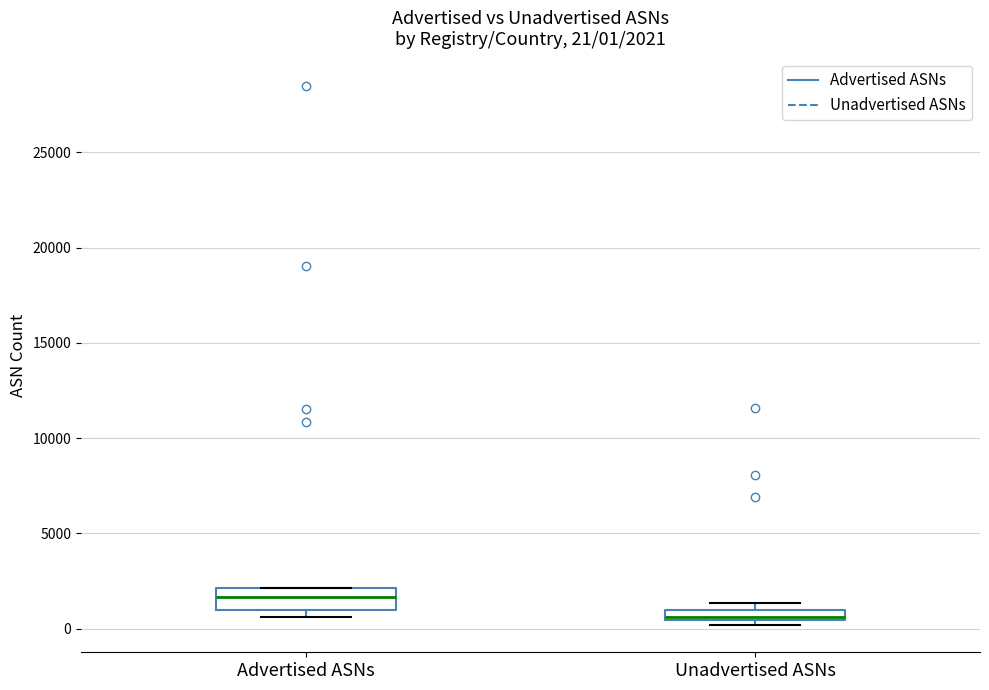

Which box is the tallest, from its lower edge to its upper edge?

Advertised ASNs